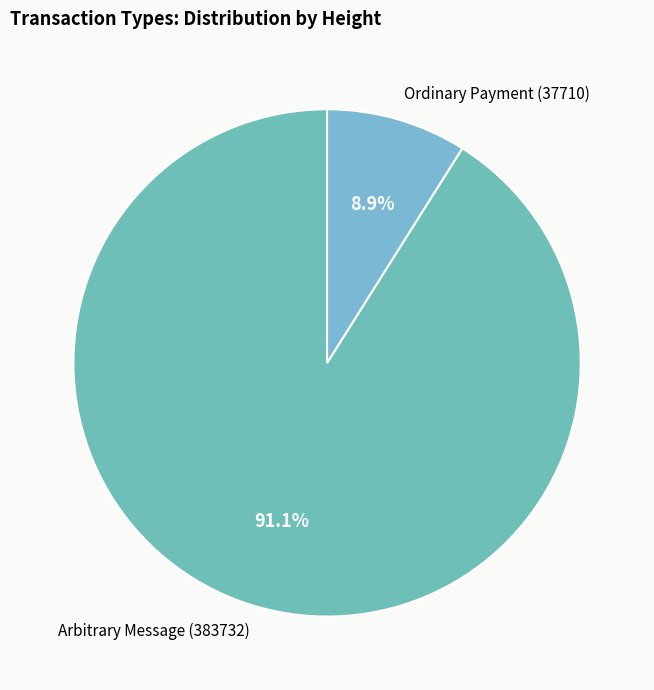

How many slices are in this pie chart?

2